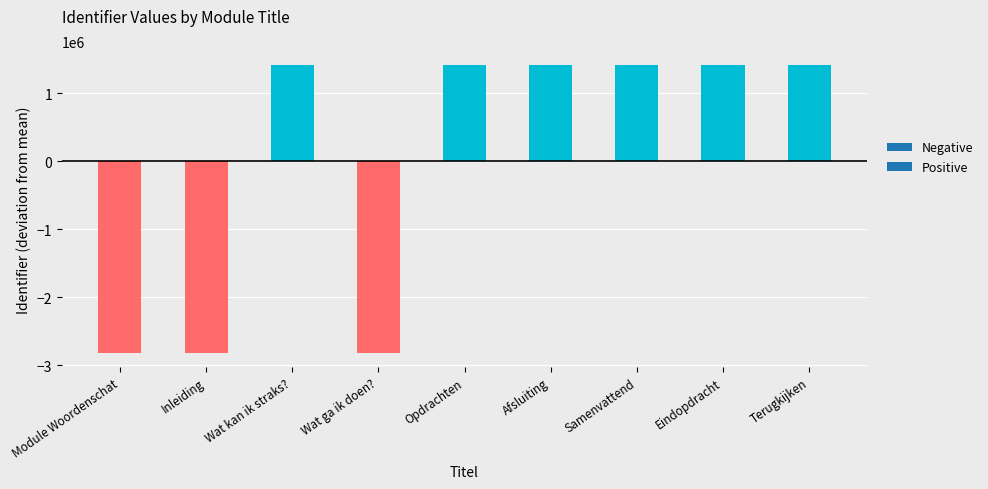

What is the difference between the maximum and minimum values?

4225446